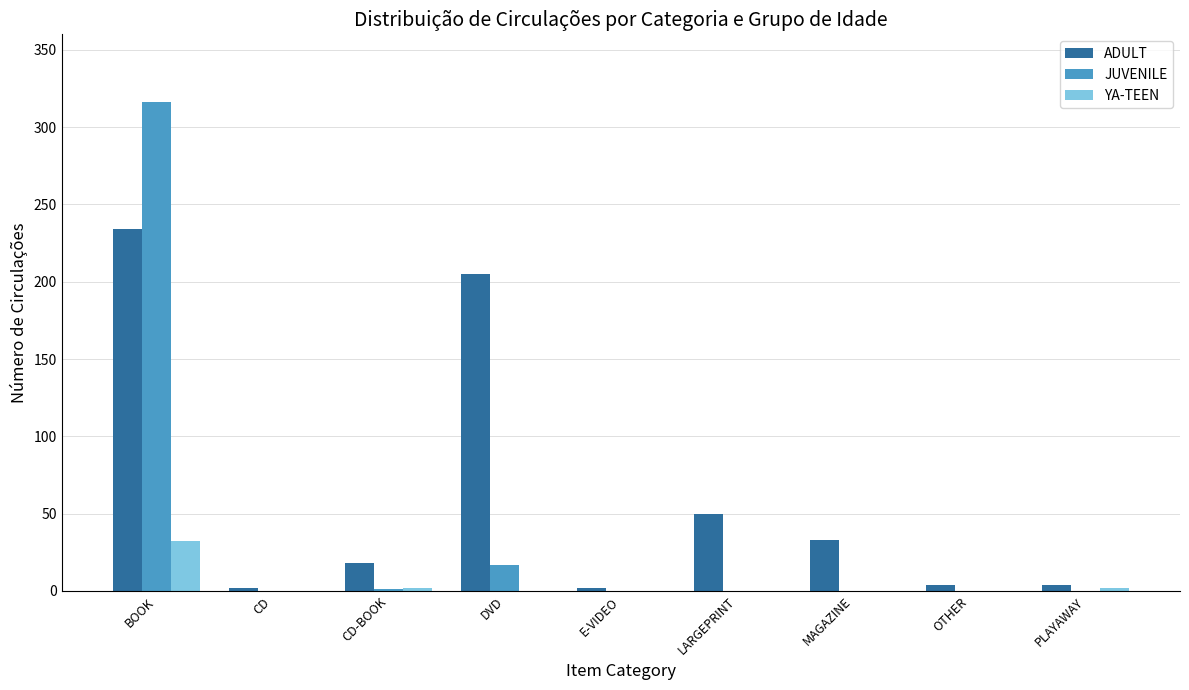

True or false: ADULT has a value of 4 at OTHER.

True